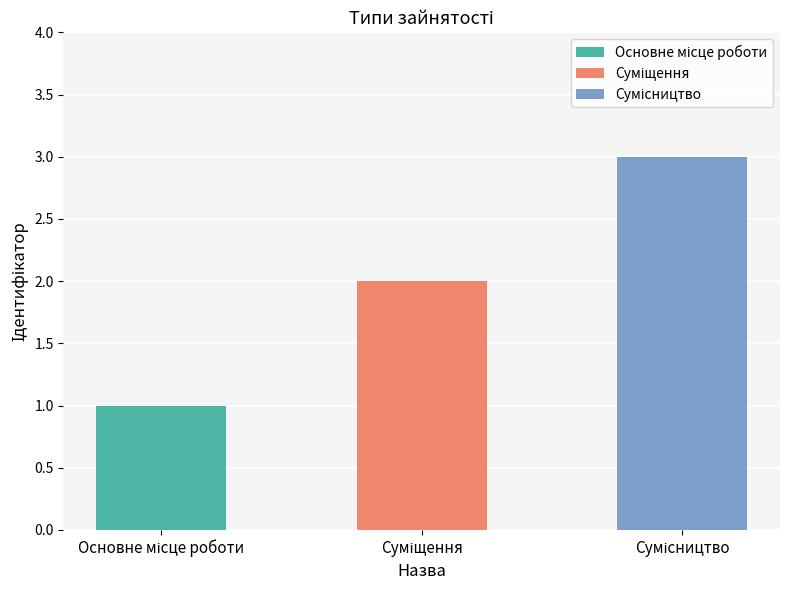

Reading right to left, what are all the values shown in this chart?

Сумісництво=3	Суміщення=2	Основне місце роботи=1